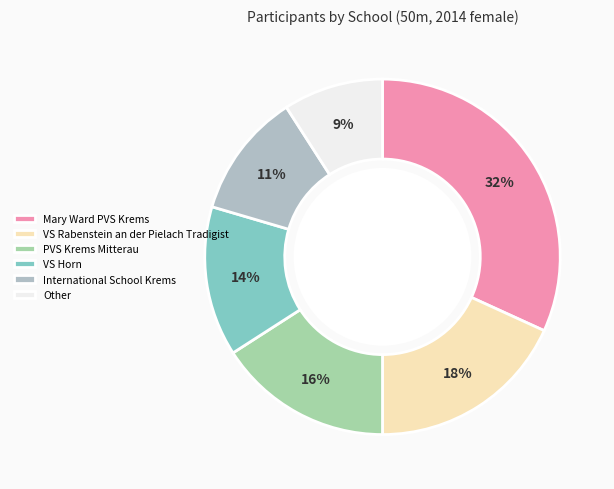

To the nearest percent, what is the difference between the largest and smallest slice percentages?

23%